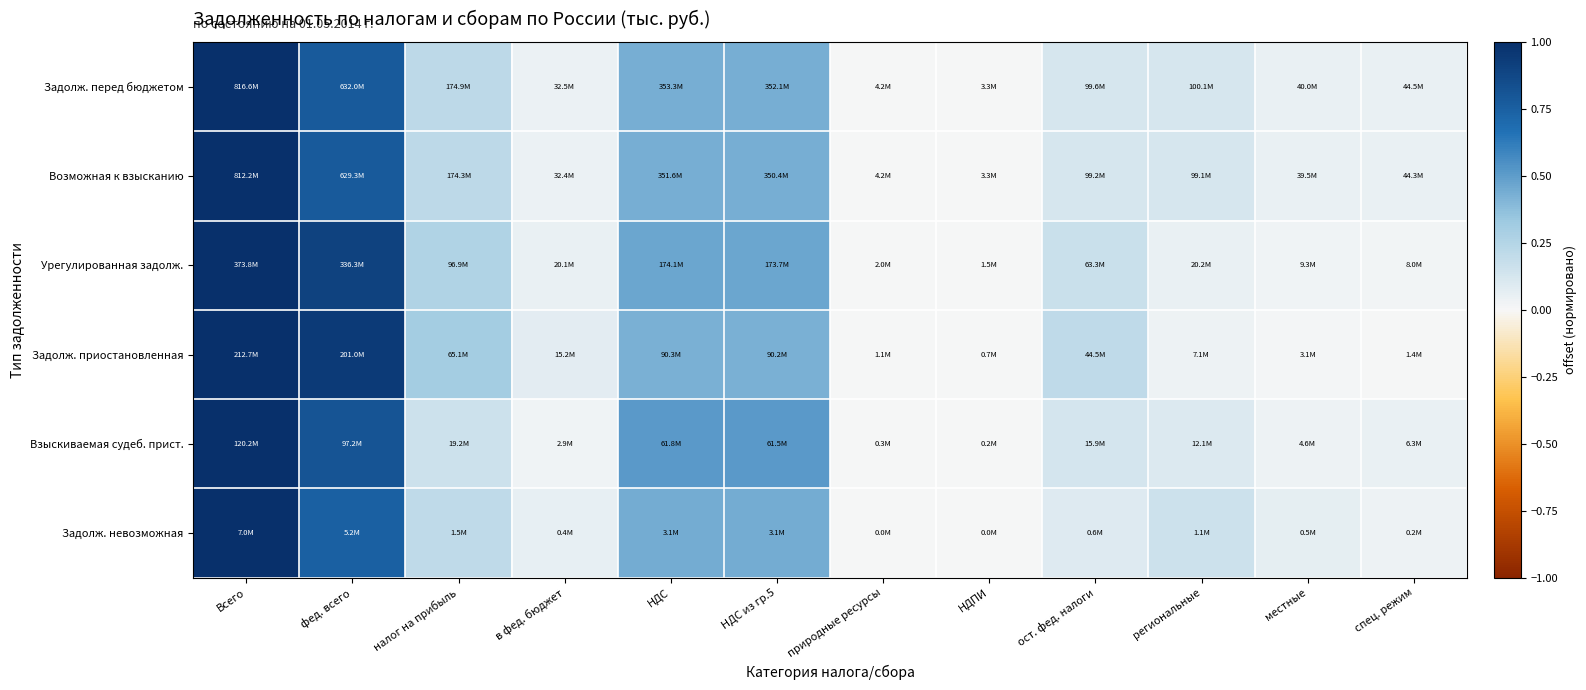

Reading left to right, extract all data points from this chart.

Задолж. перед бюджетом: Всего=1.0	фед. всего=0.8	налог на прибыль=0.2	в фед. бюджет=0.0	НДС=0.4	НДС из гр.5=0.4	природные ресурсы=0.0	НДПИ=0.0	ост. фед. налоги=0.1	региональные=0.1	местные=0.0	спец. режим=0.1
Возможная к взысканию: Всего=1.0	фед. всего=0.8	налог на прибыль=0.2	в фед. бюджет=0.0	НДС=0.4	НДС из гр.5=0.4	природные ресурсы=0.0	НДПИ=0.0	ост. фед. налоги=0.1	региональные=0.1	местные=0.0	спец. режим=0.1
Урегулированная задолж.: Всего=1.0	фед. всего=0.9	налог на прибыль=0.3	в фед. бюджет=0.1	НДС=0.5	НДС из гр.5=0.5	природные ресурсы=0.0	НДПИ=0.0	ост. фед. налоги=0.2	региональные=0.1	местные=0.0	спец. режим=0.0
Задолж. приостановленная: Всего=1.0	фед. всего=0.9	налог на прибыль=0.3	в фед. бюджет=0.1	НДС=0.4	НДС из гр.5=0.4	природные ресурсы=0.0	НДПИ=0.0	ост. фед. налоги=0.2	региональные=0.0	местные=0.0	спец. режим=0.0
Взыскиваемая судеб. прист.: Всего=1.0	фед. всего=0.8	налог на прибыль=0.2	в фед. бюджет=0.0	НДС=0.5	НДС из гр.5=0.5	природные ресурсы=0.0	НДПИ=0.0	ост. фед. налоги=0.1	региональные=0.1	местные=0.0	спец. режим=0.1
Задолж. невозможная: Всего=1.0	фед. всего=0.7	налог на прибыль=0.2	в фед. бюджет=0.1	НДС=0.4	НДС из гр.5=0.4	природные ресурсы=0.0	НДПИ=0.0	ост. фед. налоги=0.1	региональные=0.2	местные=0.1	спец. режим=0.0